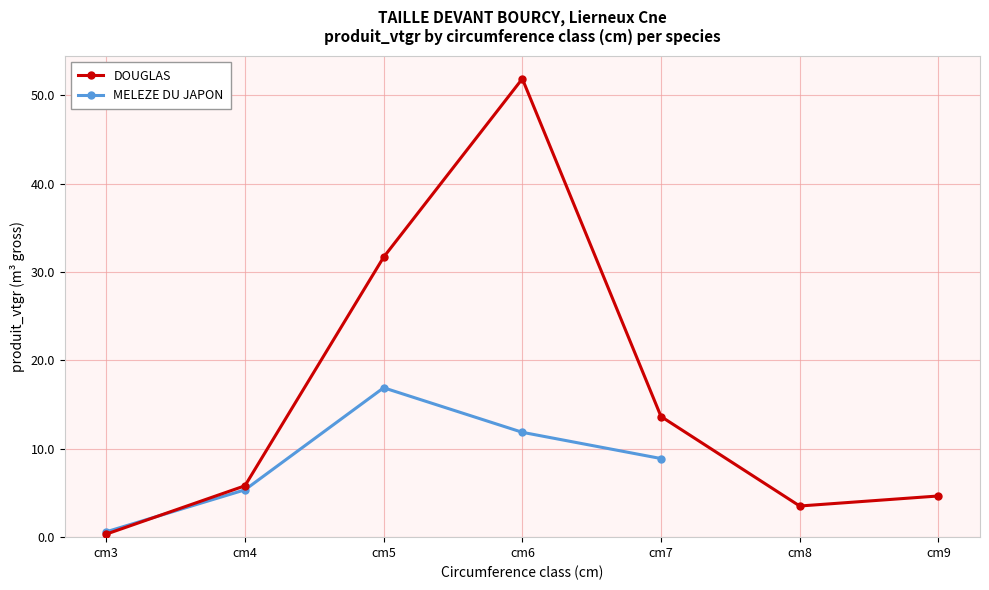

True or false: DOUGLAS has more than 0 interior local peaks.

True